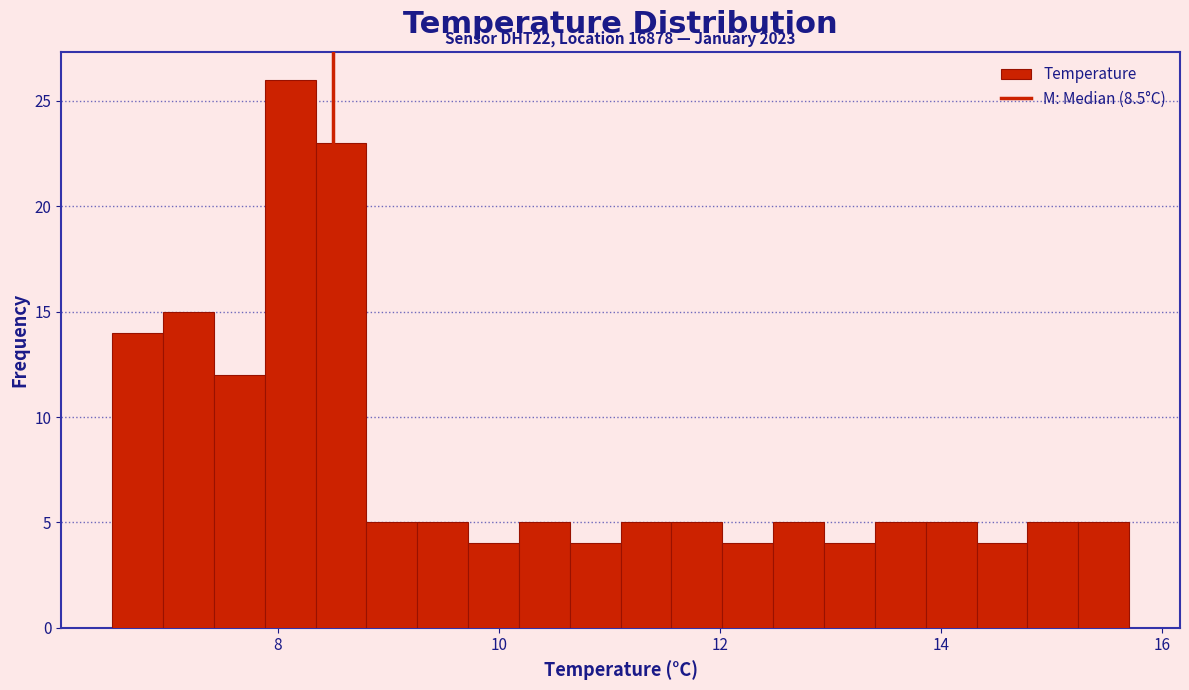

Read against the x-axis, roughly where is the centre of the tallest bar?

8.2